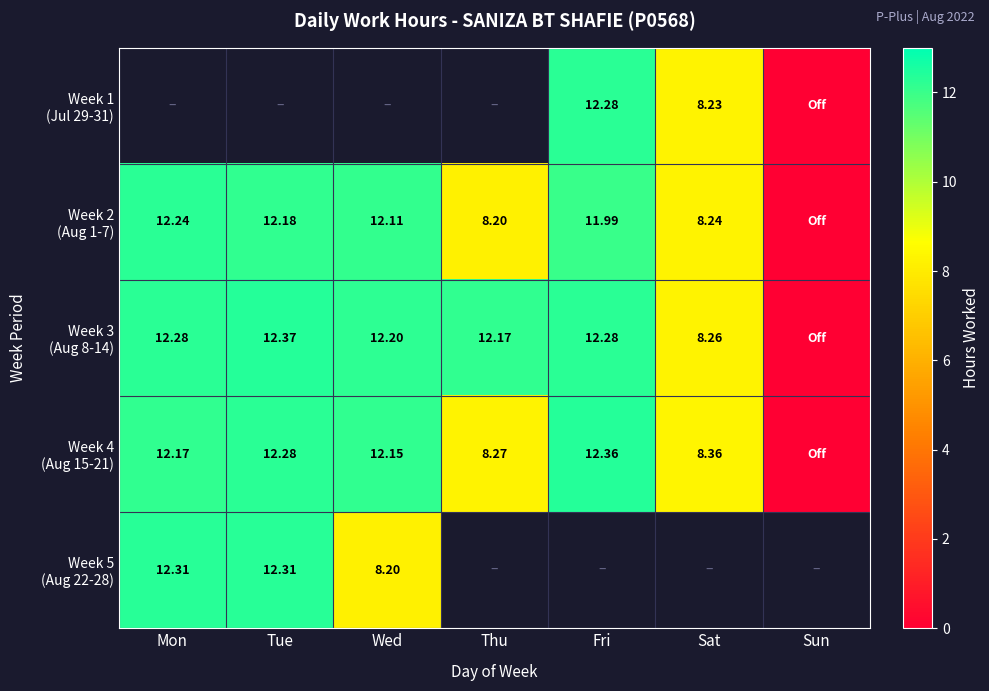

List the series in order of their overall mean, highest first.

Week 3 (Aug 8-14), Week 4 (Aug 15-21), Week 5 (Aug 22-28), Week 1 (Jul 29-31), Week 2 (Aug 1-7)